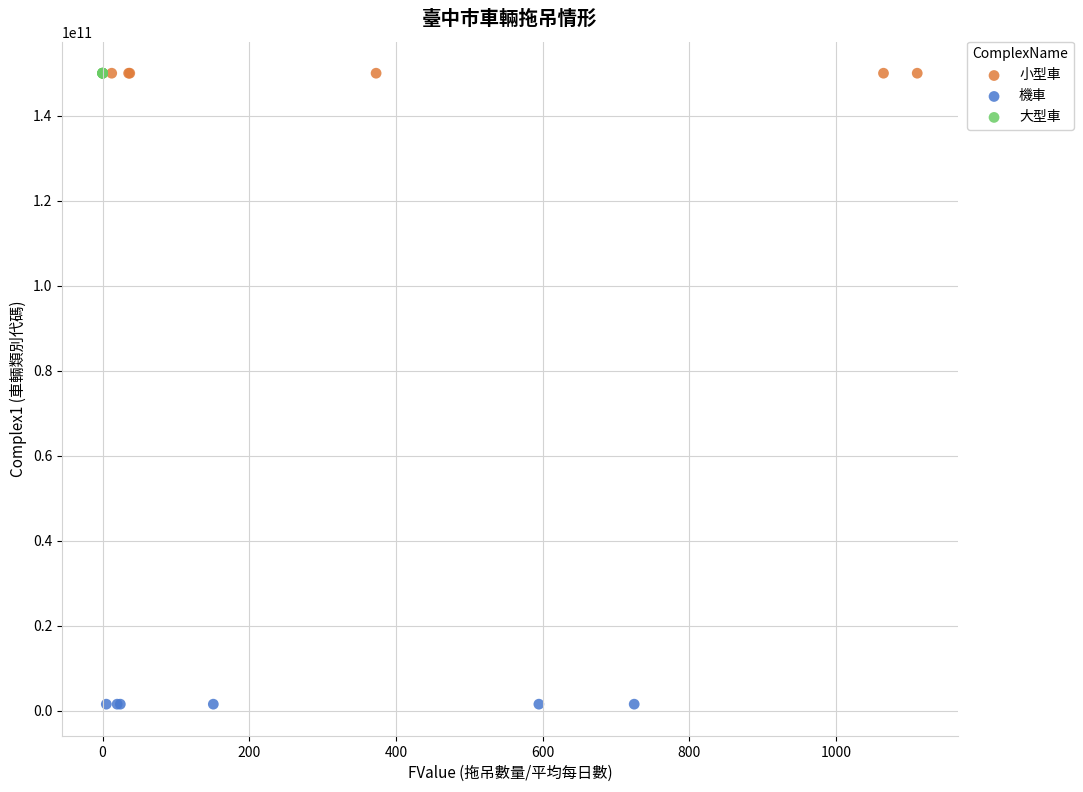

Which series contains the lowest Y value?

機車